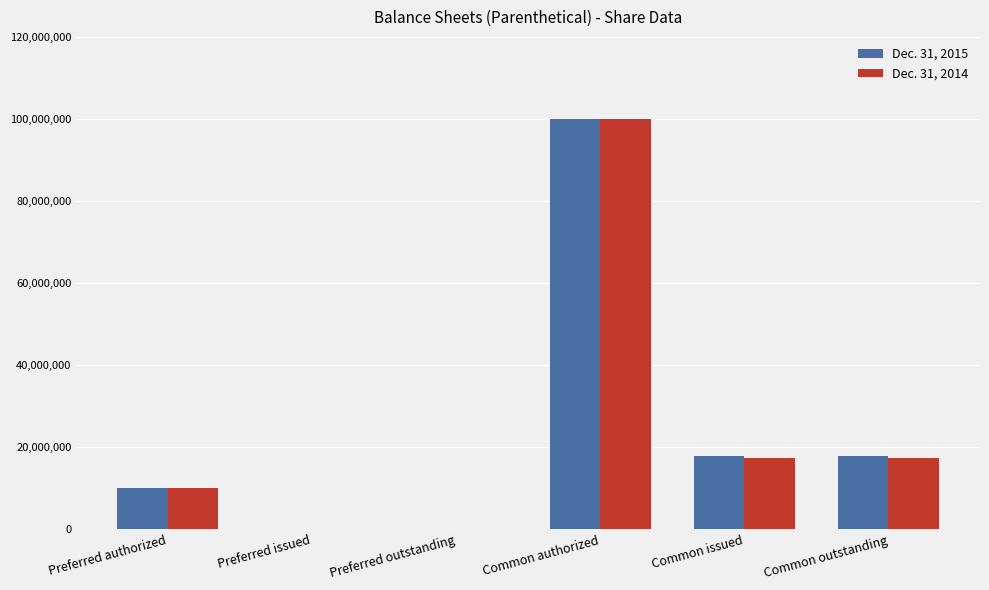

Does the chart contain stacked bars?

No